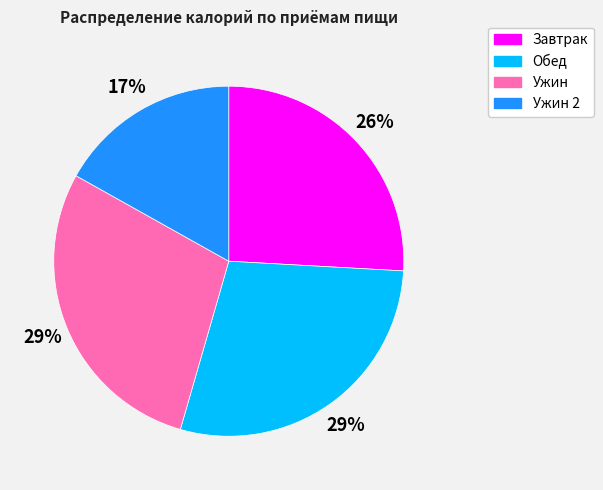

True or false: Ужин accounts for 20% of the total.

False